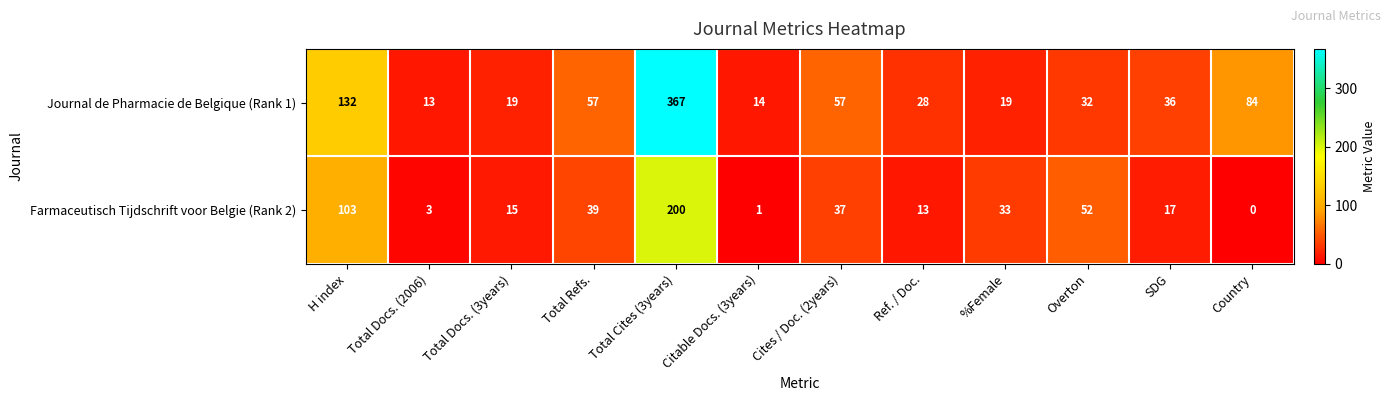

What is the difference between the maximum and minimum values in the Farmaceutisch Tijdschrift voor Belgie (Rank 2) series?

200